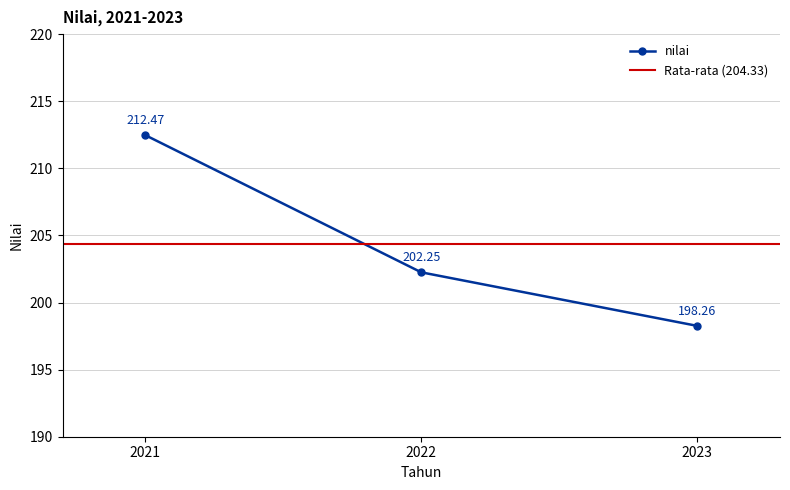

How many series are shown in this chart?

1